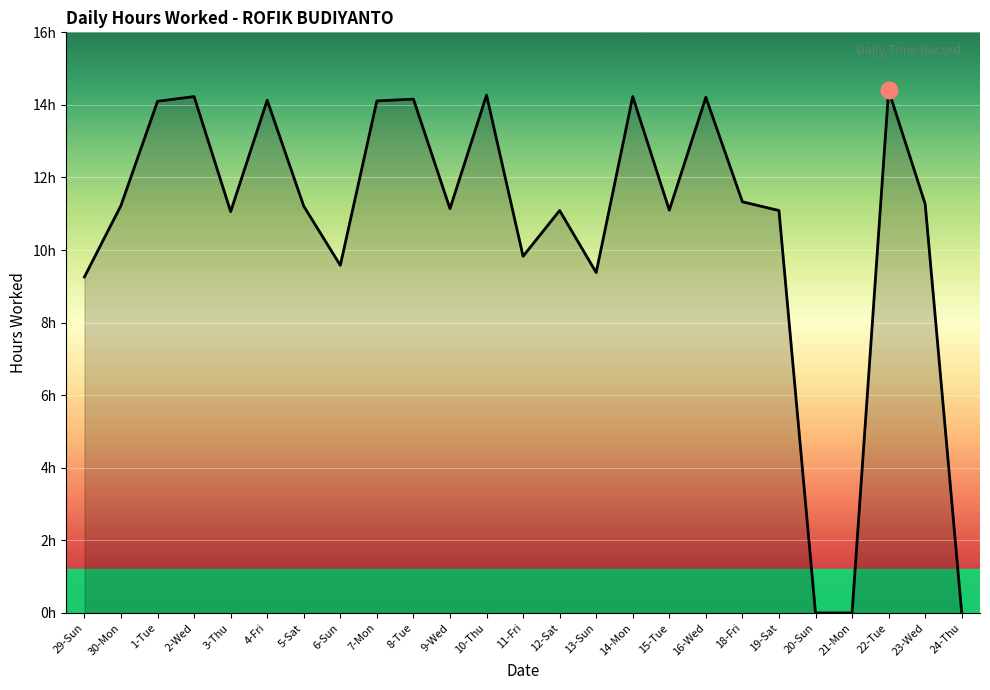

Approximately how many times larger is the value at 3-Thu compared to 18-Fri?

1.0